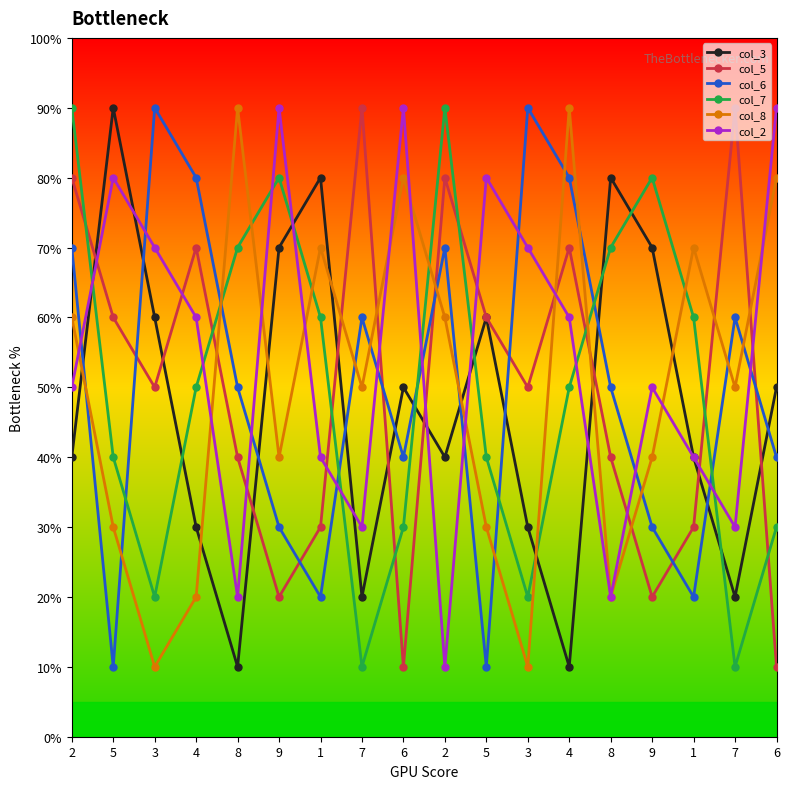

The col_8 series shows 1 at 3. True or false?

True